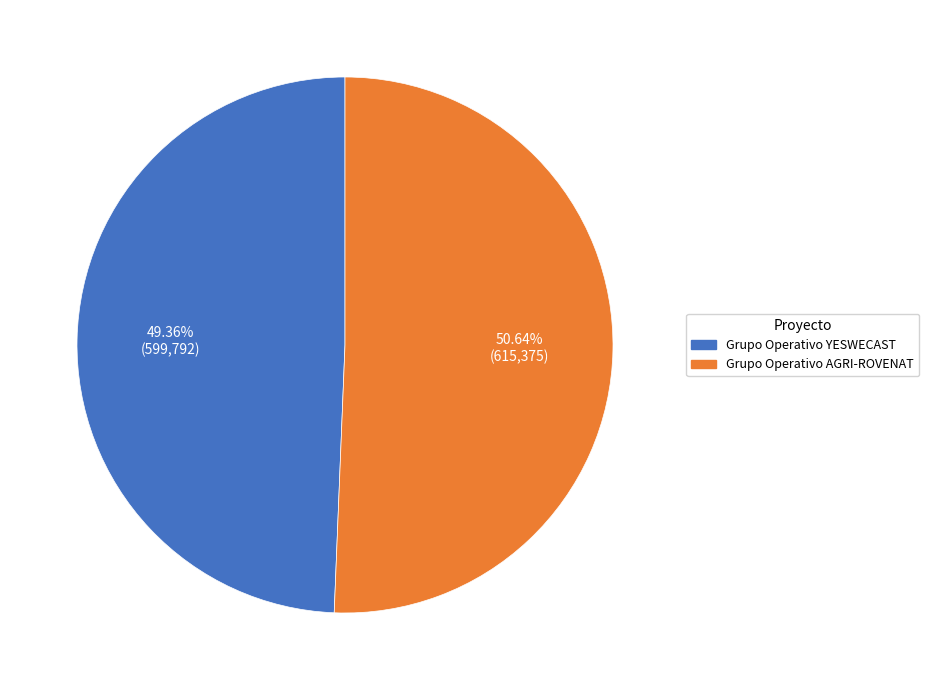

To the nearest percent, what is the average slice percentage?

50%